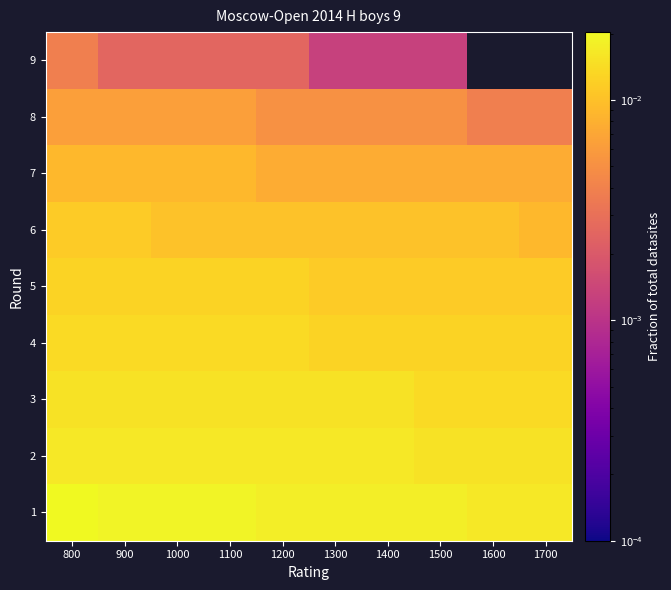

Reading left to right, list all the values displayed in this chart.

1: 800=0.0	900=0.0	1000=0.0	1100=0.0	1200=0.0	1300=0.0	1400=0.0	1500=0.0	1600=0.0	1700=0.0
2: 800=0.0	900=0.0	1000=0.0	1100=0.0	1200=0.0	1300=0.0	1400=0.0	1500=0.0	1600=0.0	1700=0.0
3: 800=0.0	900=0.0	1000=0.0	1100=0.0	1200=0.0	1300=0.0	1400=0.0	1500=0.0	1600=0.0	1700=0.0
4: 800=0.0	900=0.0	1000=0.0	1100=0.0	1200=0.0	1300=0.0	1400=0.0	1500=0.0	1600=0.0	1700=0.0
5: 800=0.0	900=0.0	1000=0.0	1100=0.0	1200=0.0	1300=0.0	1400=0.0	1500=0.0	1600=0.0	1700=0.0
6: 800=0.0	900=0.0	1000=0.0	1100=0.0	1200=0.0	1300=0.0	1400=0.0	1500=0.0	1600=0.0	1700=0.0
7: 800=0.0	900=0.0	1000=0.0	1100=0.0	1200=0.0	1300=0.0	1400=0.0	1500=0.0	1600=0.0	1700=0.0
8: 800=0.0	900=0.0	1000=0.0	1100=0.0	1200=0.0	1300=0.0	1400=0.0	1500=0.0	1600=0.0	1700=0.0
9: 800=0.0	900=0.0	1000=0.0	1100=0.0	1200=0.0	1300=0.0	1400=0.0	1500=0.0	1600=0.0	1700=0.0